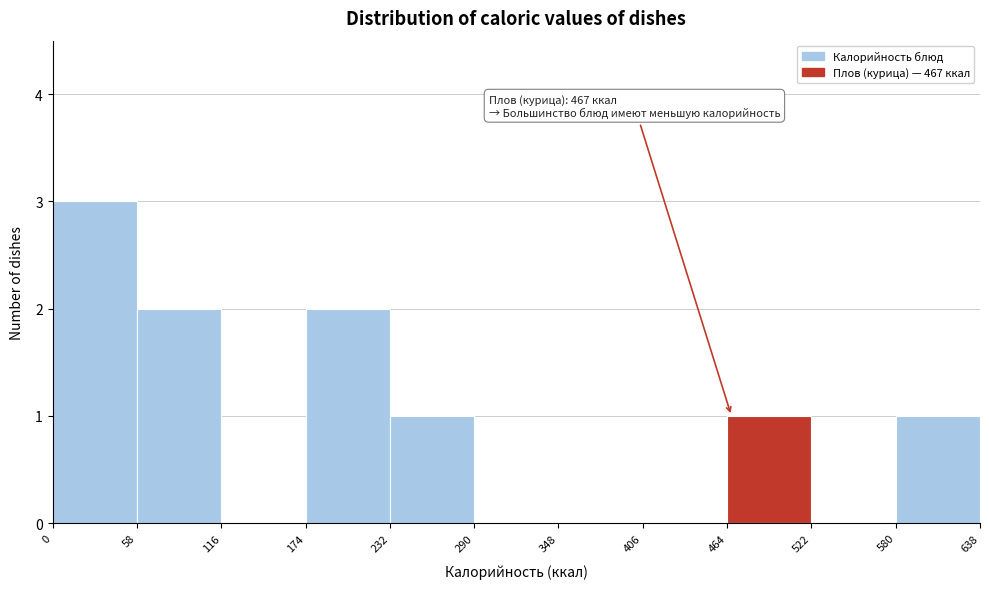

Over which range of the x-axis is the bar tallest?

0 to 58